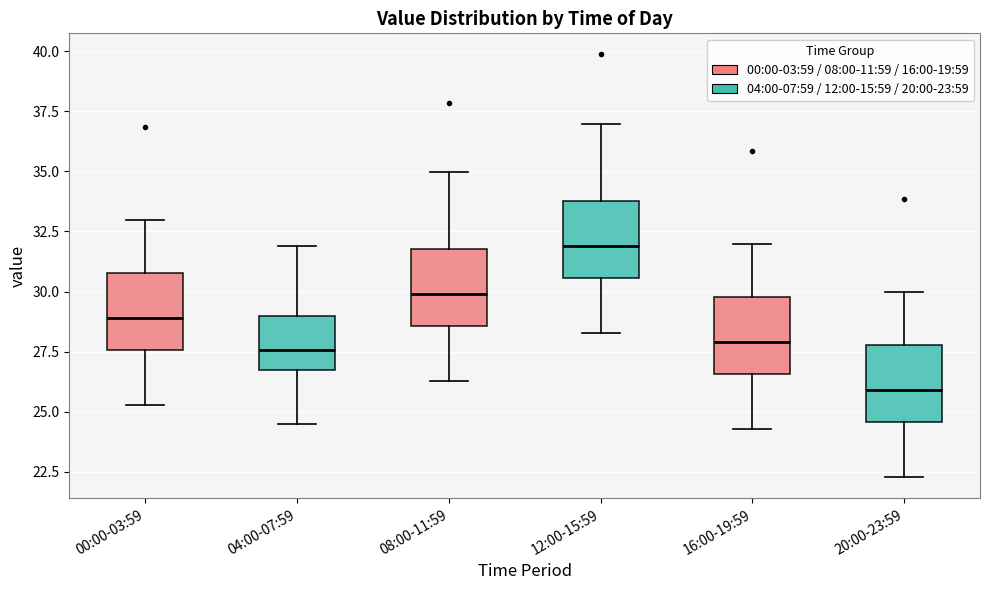

Where is the lower edge of the box for 12:00-15:59 on the y-axis? The values are not printed on the chart, so give them approximately, as read against the axis.

30.5